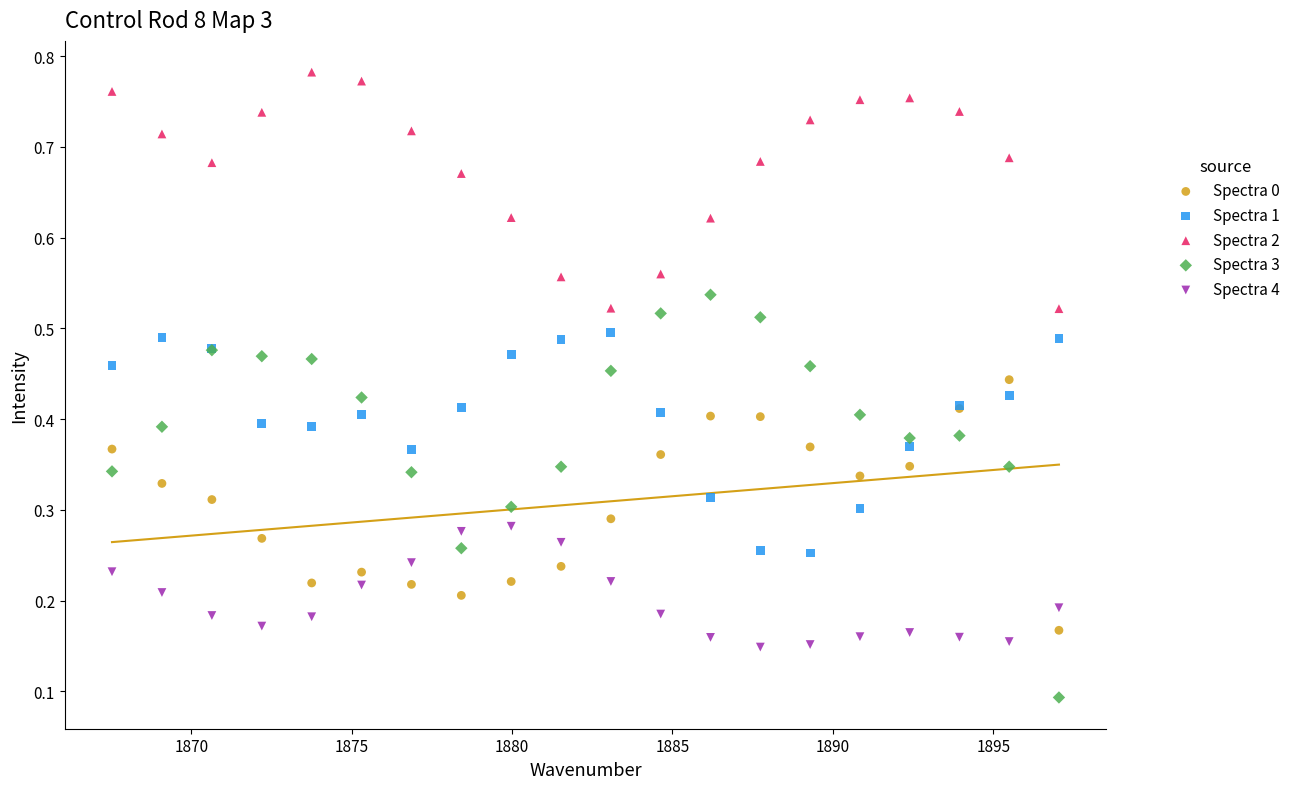

Which series contains the highest Y value?

Spectra 2